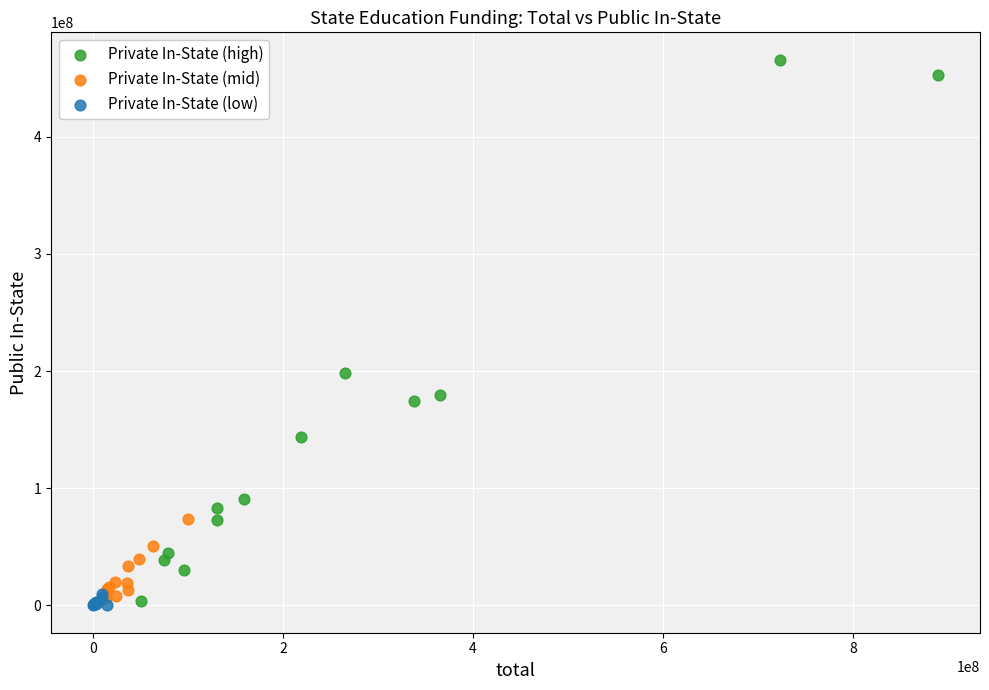

Which series contains the highest Y value?

Private In-State (high)